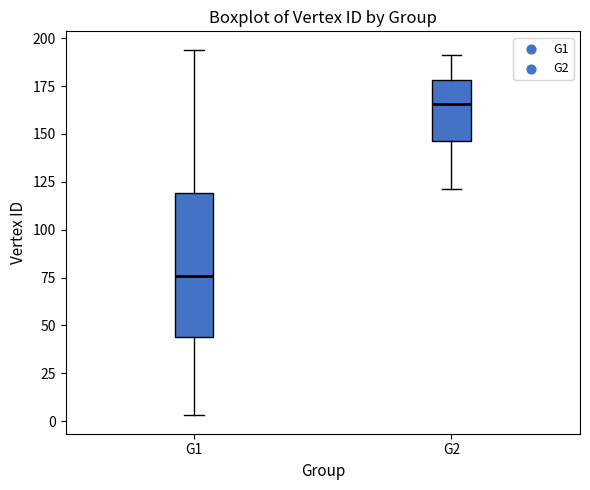

Where does the upper whisker of the box for G1 end on the y-axis? The values are not printed on the chart, so give them approximately, as read against the axis.

195